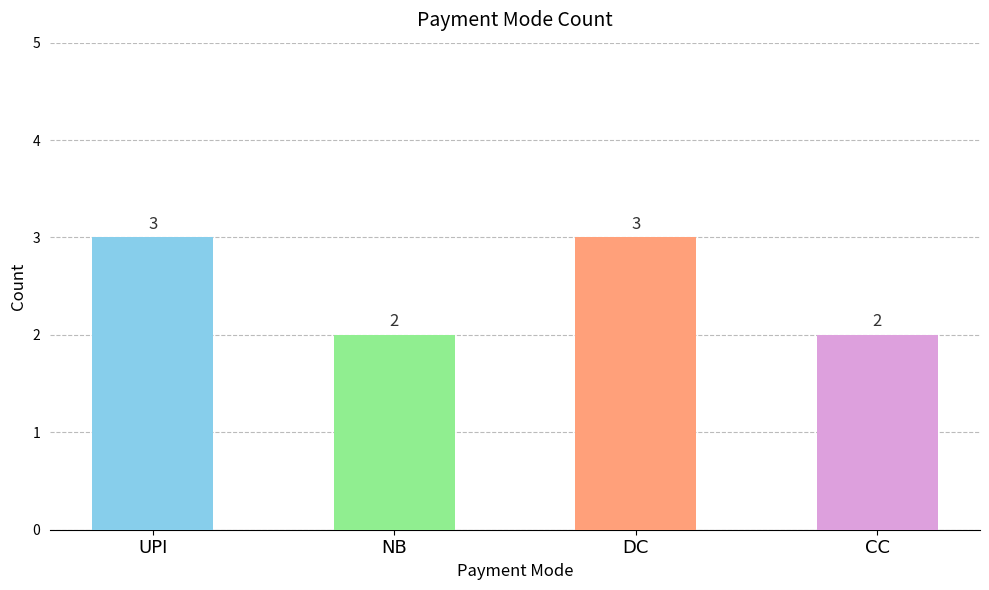

What is the ratio of the value at CC to the value at NB?

1.0